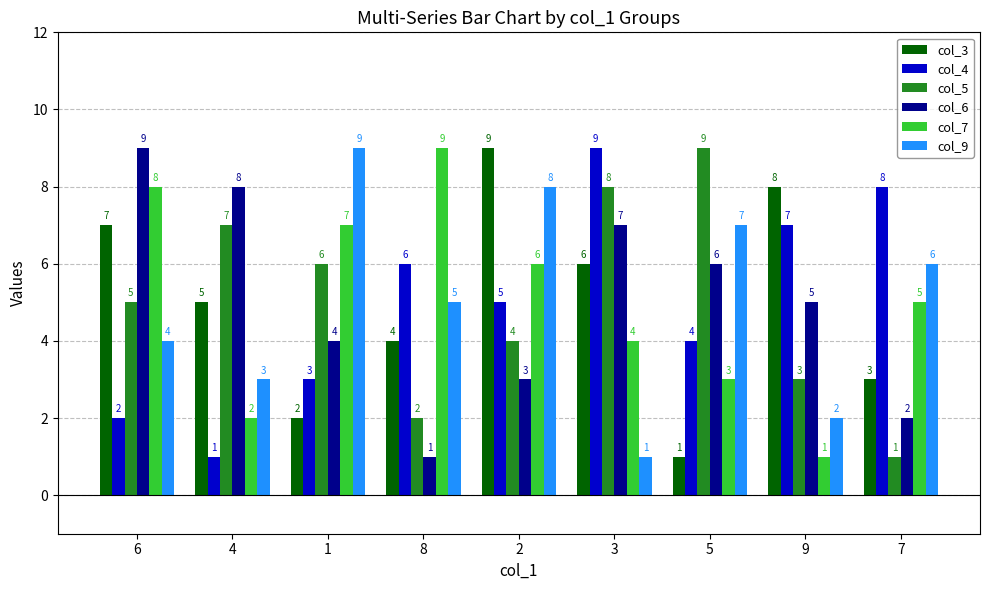

Does the chart contain stacked bars?

No